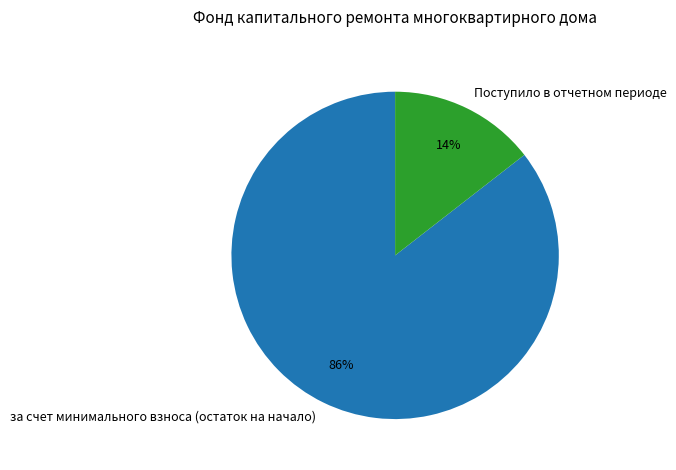

Which slice represents more than half of the pie?

за счет минимального взноса (остаток на начало)